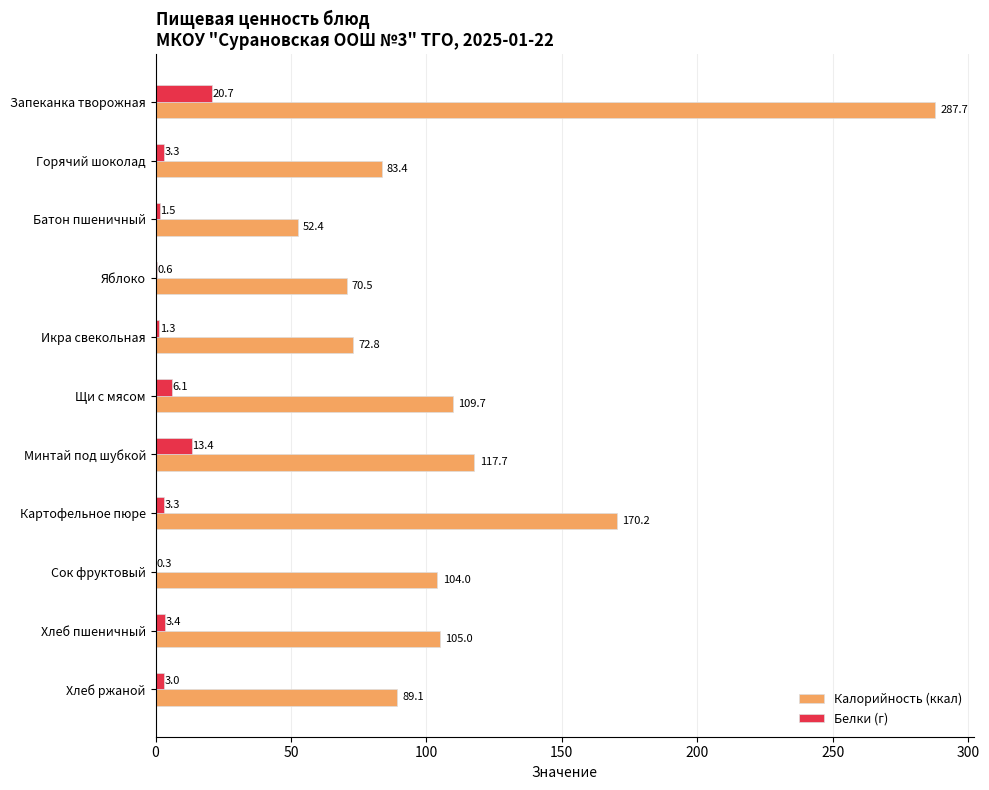

Which series has the largest range (max minus min)?

Калорийность (ккал)